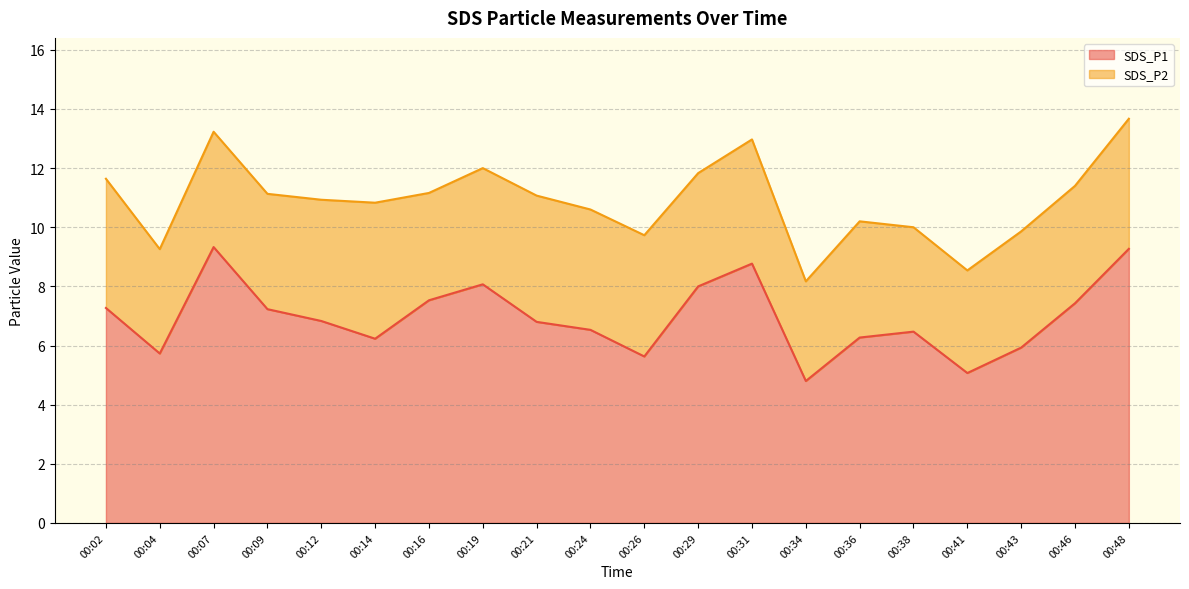

What is the maximum value shown in the chart?

9.3